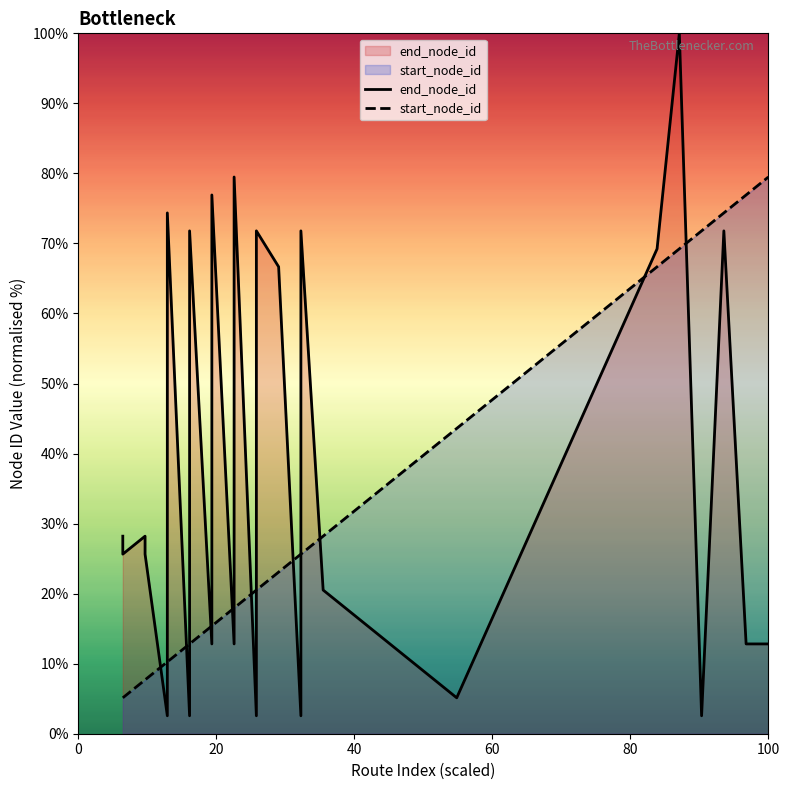

True or false: start_node_id and end_node_id intersect in this chart.

True